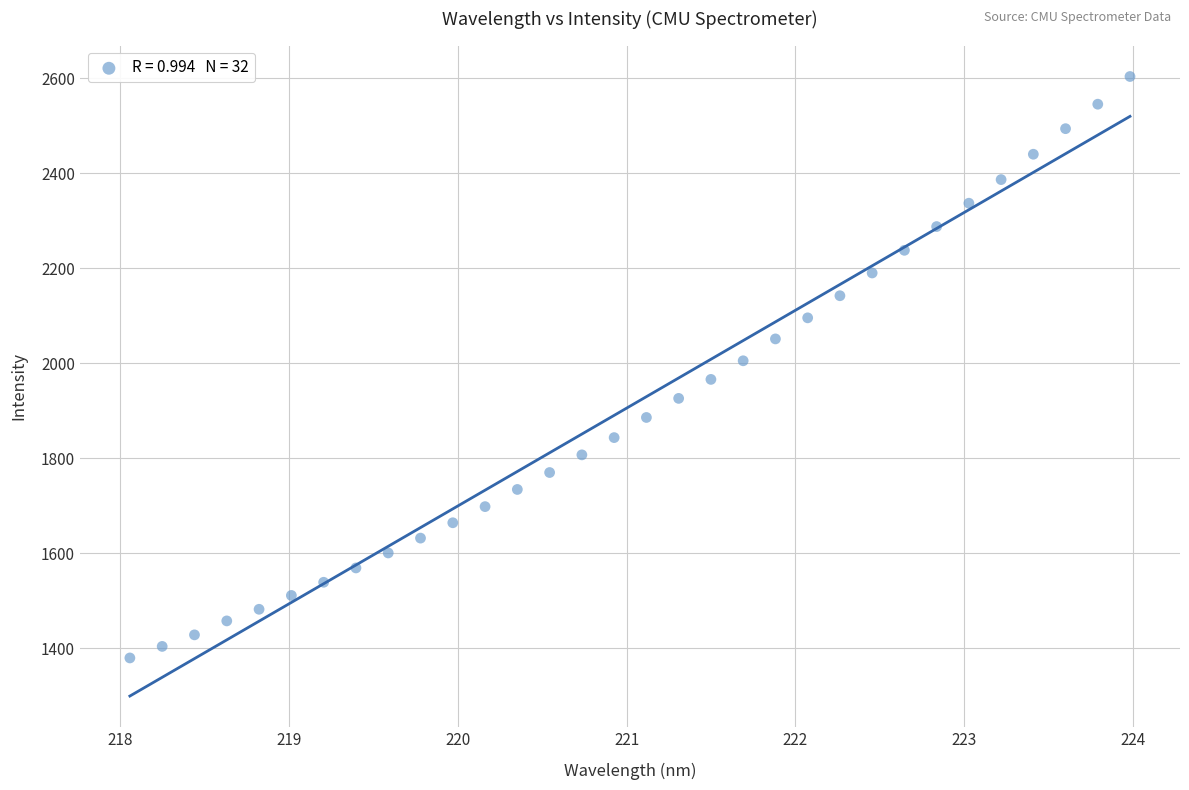

What is the range of Y values (max minus min)?

1224.2